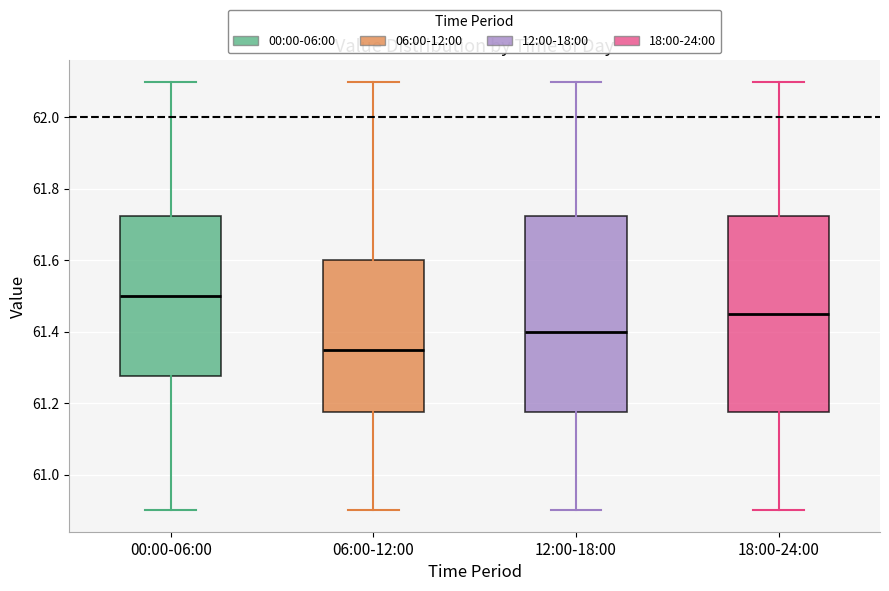

Where is the upper edge of the box for 00:00-06:00 on the y-axis? The values are not printed on the chart, so give them approximately, as read against the axis.

61.72